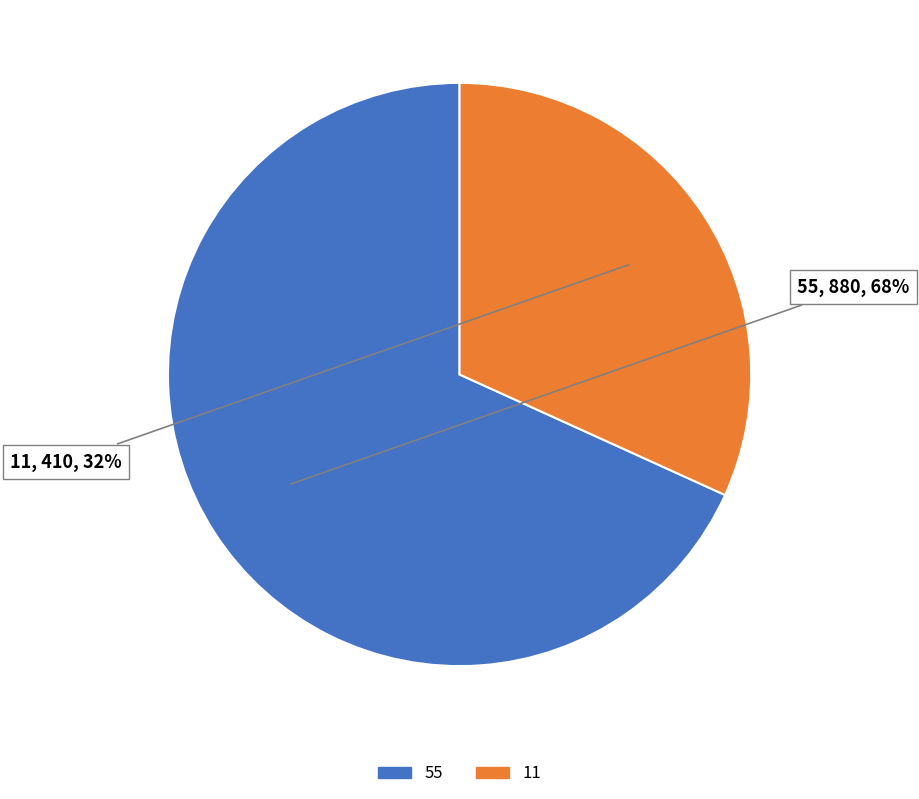

Rank the categories by value from lowest to highest.

11, 55